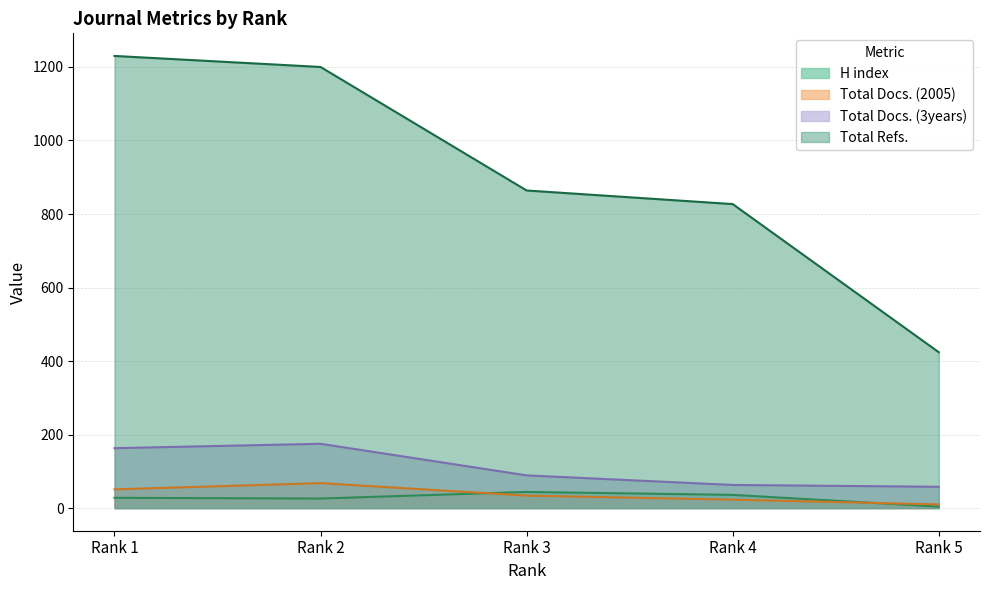

Which series has the widest spread of values?

Total Refs.